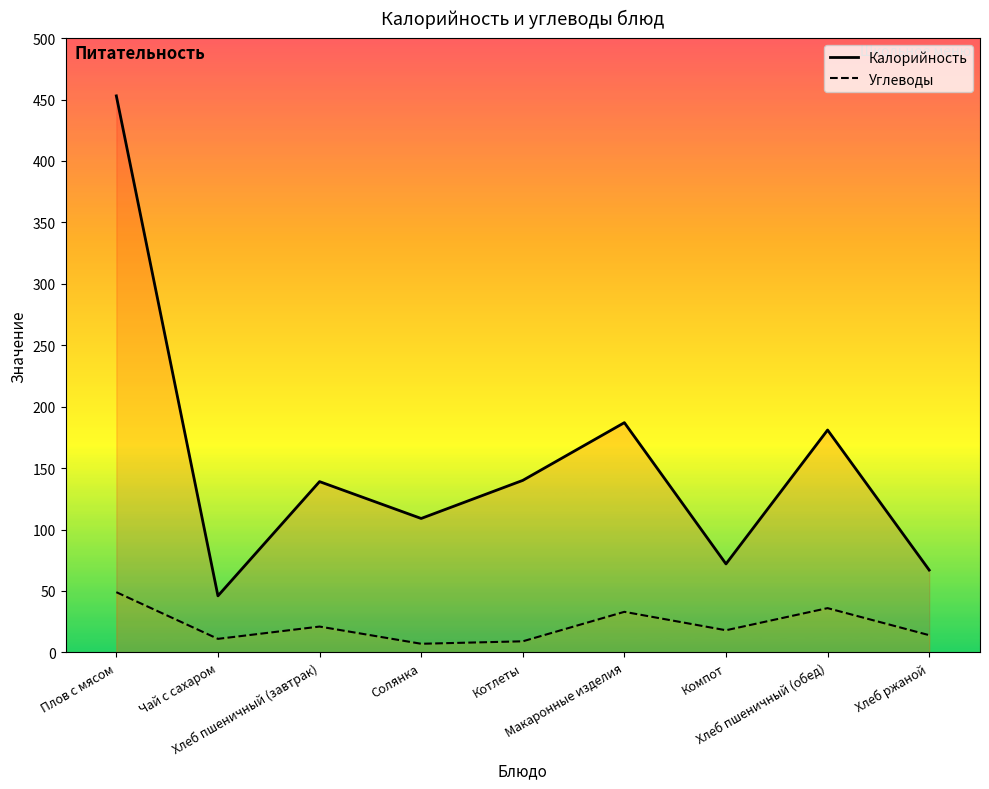

What is the value of the Калорийность point at the 4th from the left?

109